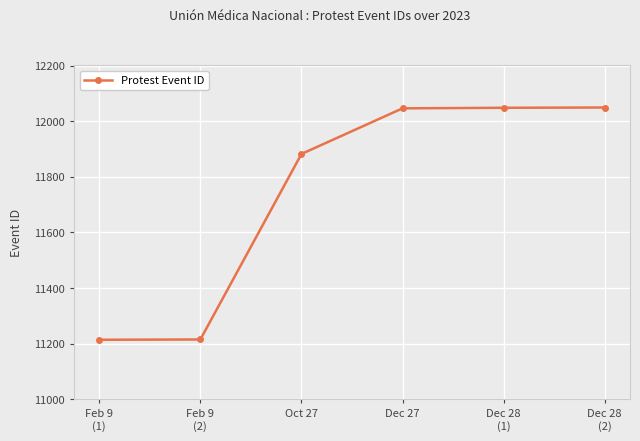

What is the label of the 4th point from the left?

Dec 27